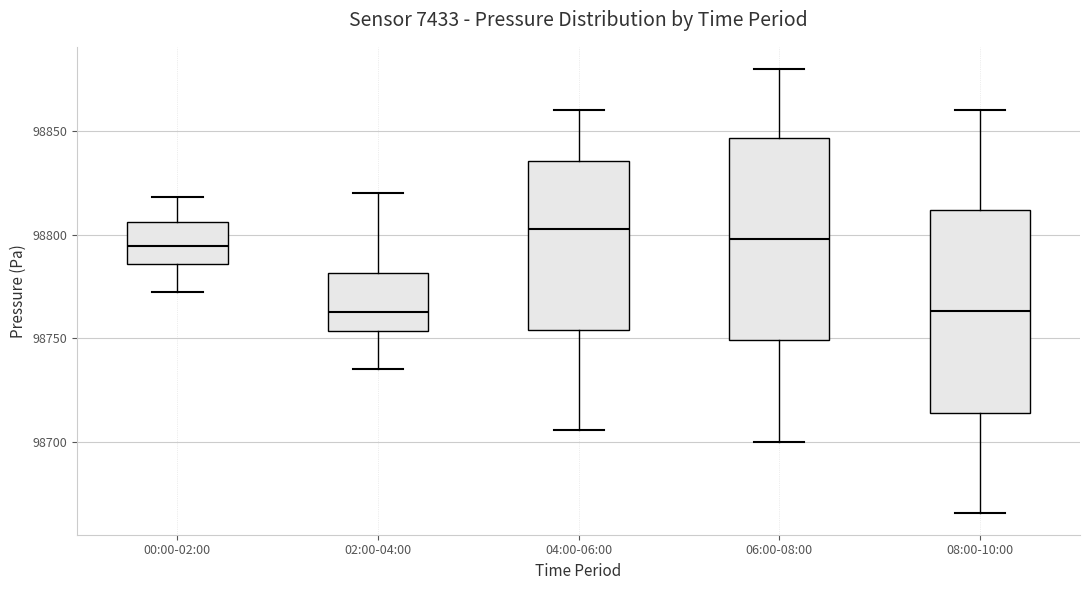

Reading left to right, transcribe this box plot: for each box, give where its median line is, the range the box spans, and where its two whiskers end, as read against the y-axis. The values are not printed on the chart, so give them approximately, as read against the axis.

00:00-02:00: median 98795, box 98785 to 98805, whiskers 98770 to 98820
02:00-04:00: median 98765, box 98755 to 98780, whiskers 98735 to 98820
04:00-06:00: median 98805, box 98755 to 98835, whiskers 98705 to 98860
06:00-08:00: median 98800, box 98750 to 98845, whiskers 98700 to 98880
08:00-10:00: median 98765, box 98715 to 98810, whiskers 98665 to 98860